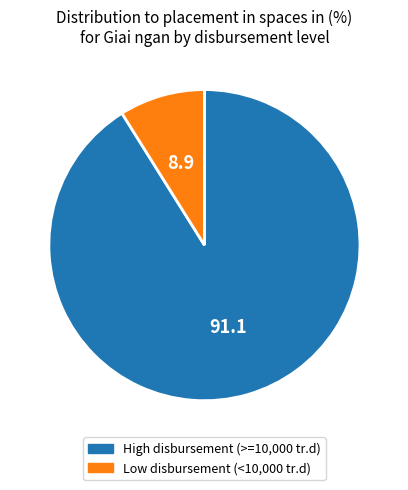

Is it true that High disbursement (>=10,000 tr.d) is 99% of the pie?

False